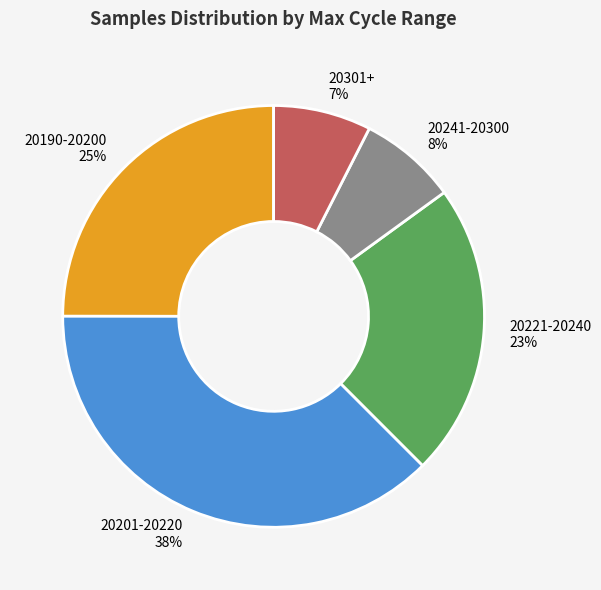

Between 20241-20300 and 20201-20220, which is larger?

20201-20220